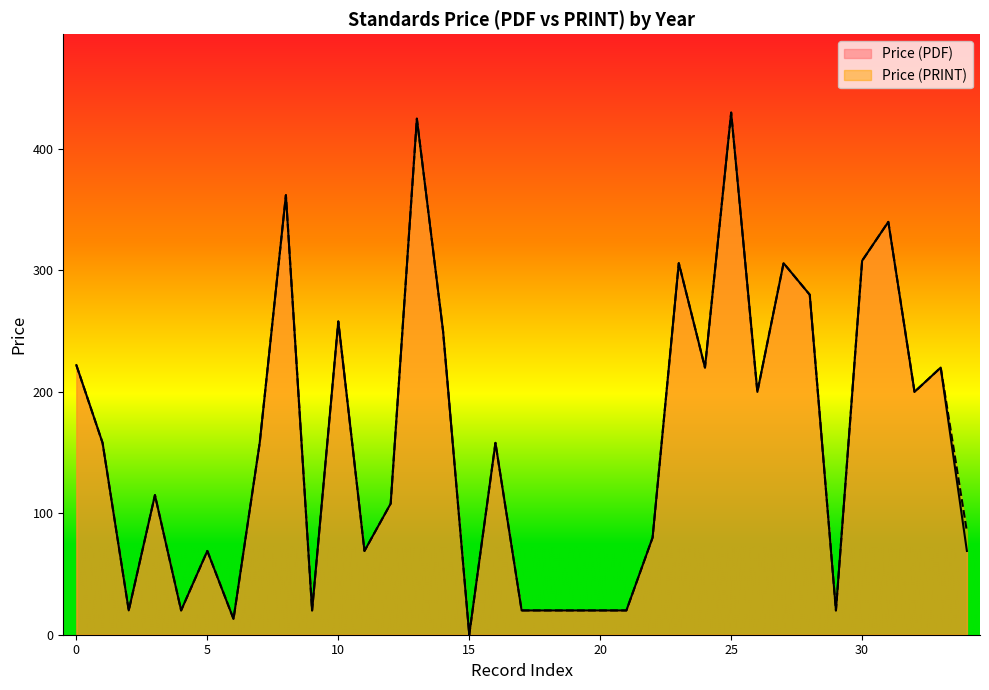

True or false: Price (PDF) and Price (PRINT) intersect in this chart.

False